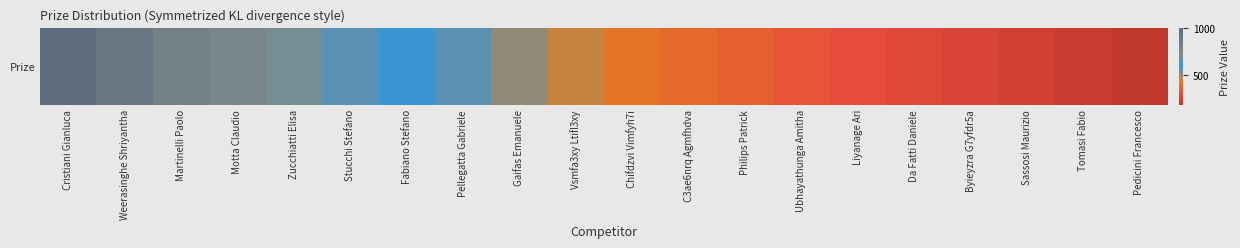

The value at Martinelli Paolo is 800. True or false?

True